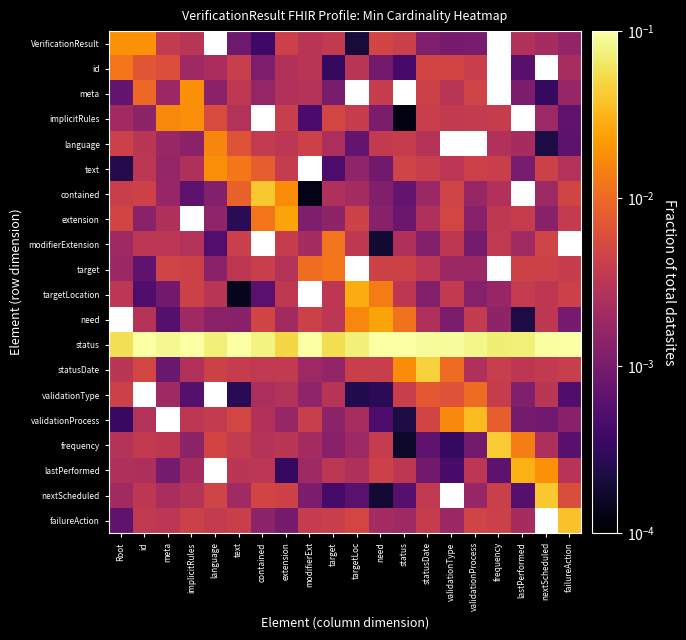

At which category is the sum across all series the highest?

statusDate